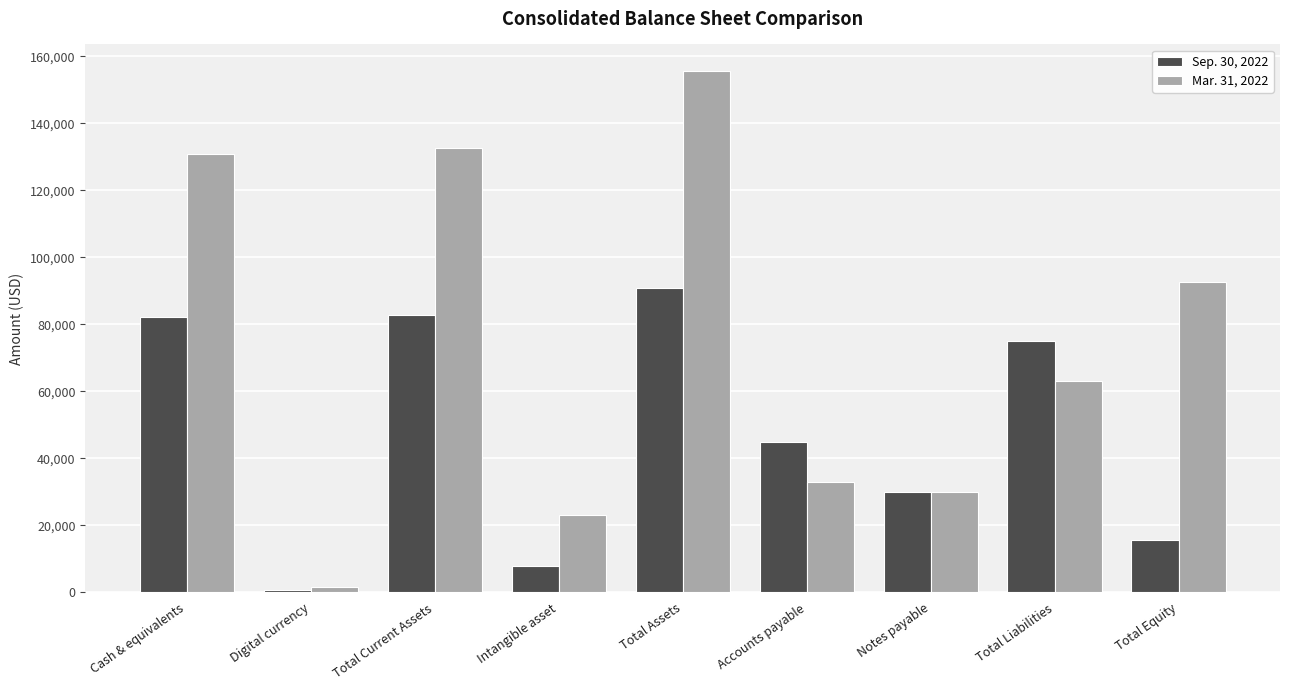

What is the approximate value of Sep. 30, 2022 at Total Equity?

15716